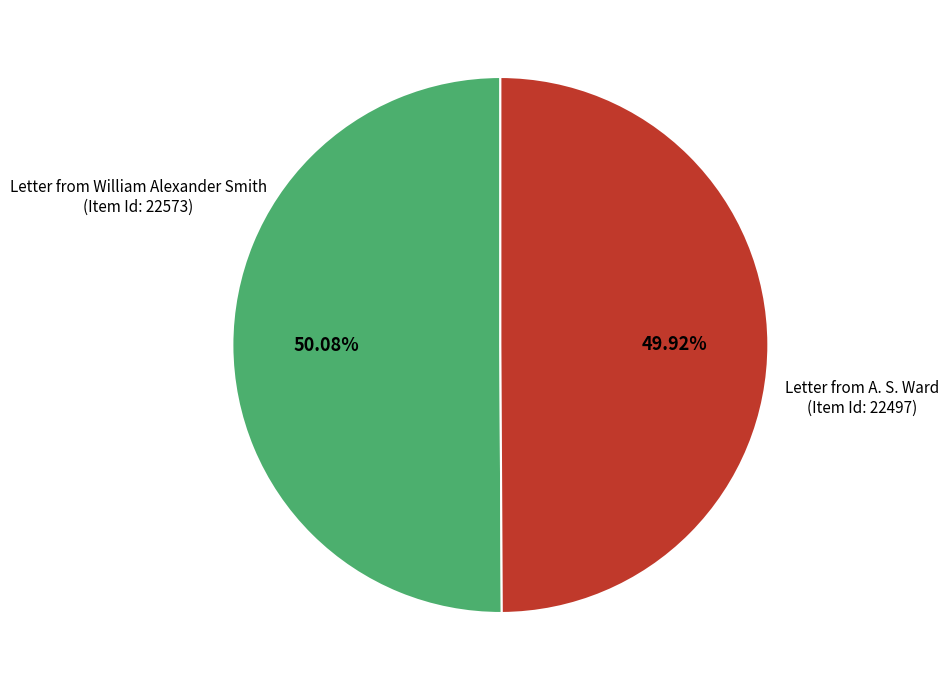

Is there a majority slice in this chart?

Yes